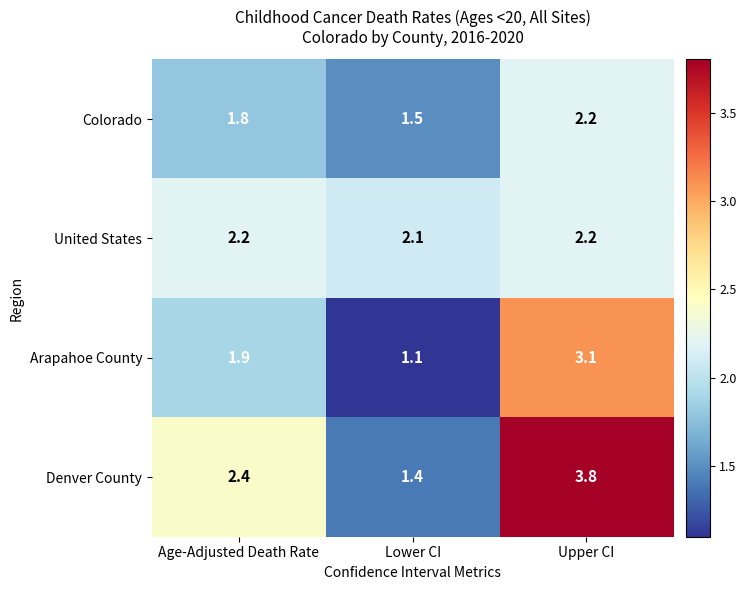

Which category has the highest value across all series?

Upper CI